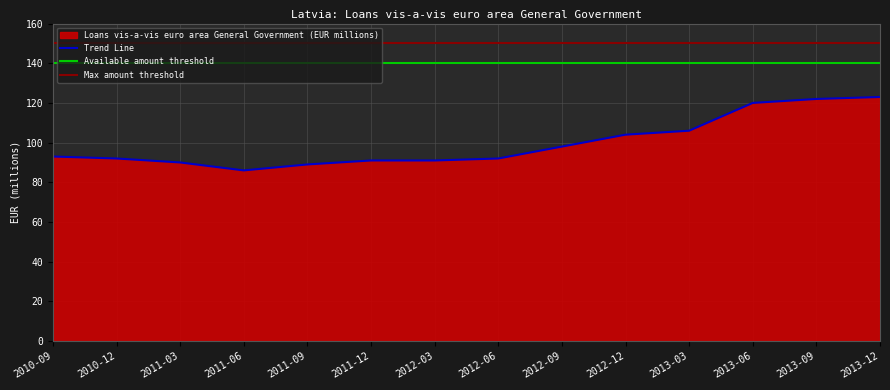

What is the highest value of the Trend Line series?

123